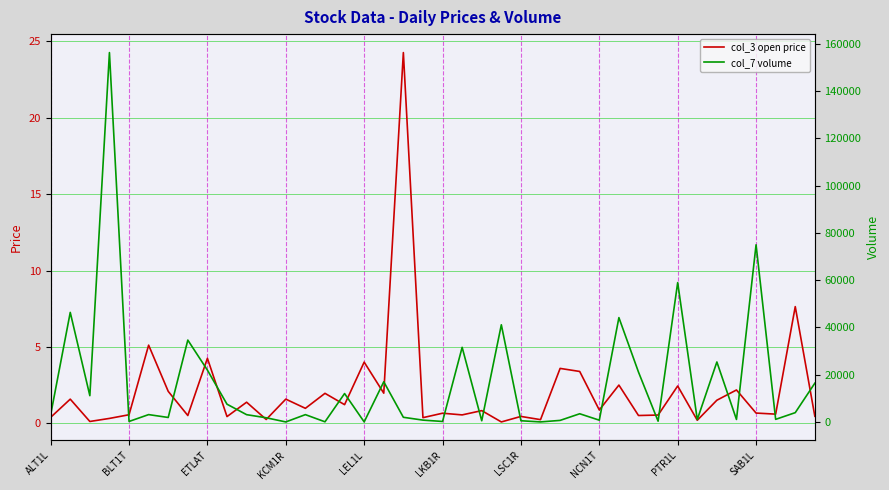

How many lines are shown in the chart?

2